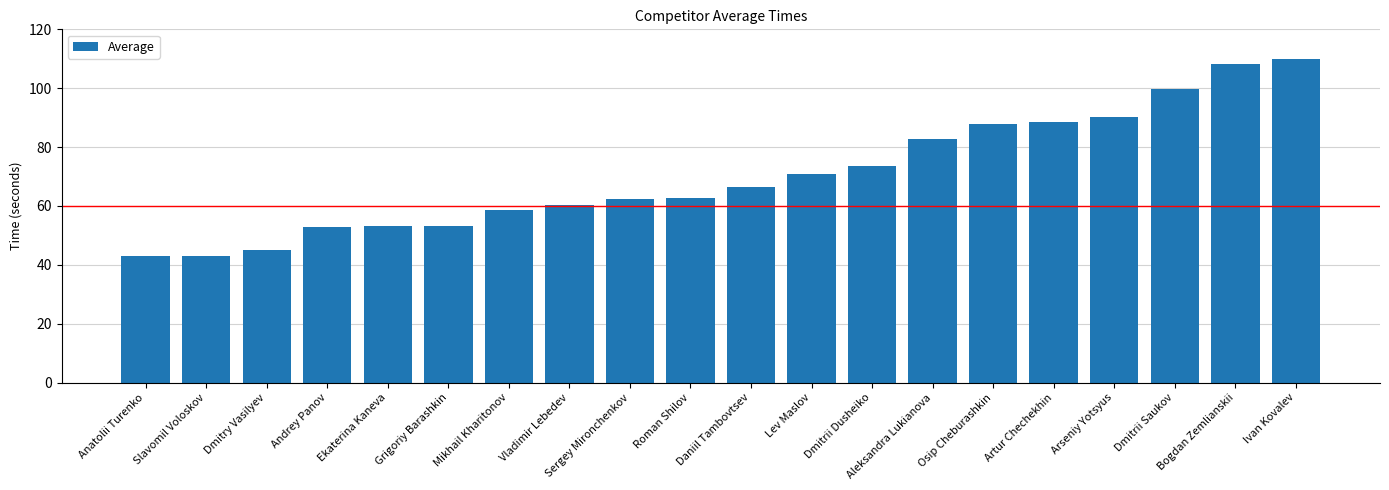

At which label is the value closest to 76?

Dmitrii Dusheiko